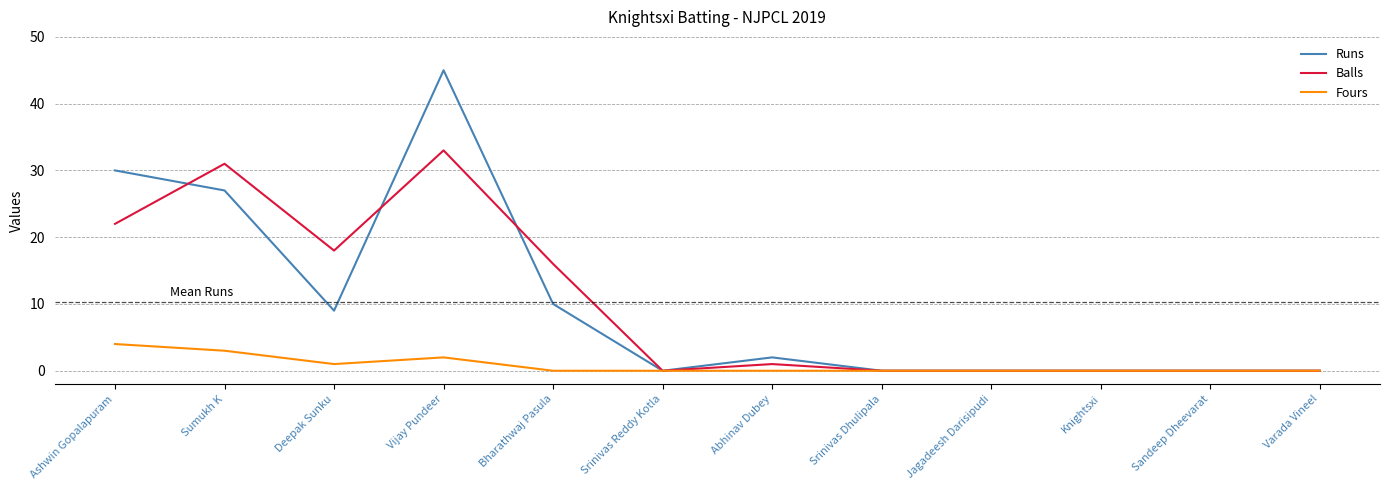

At how many categories does at least one series exceed 10?

5